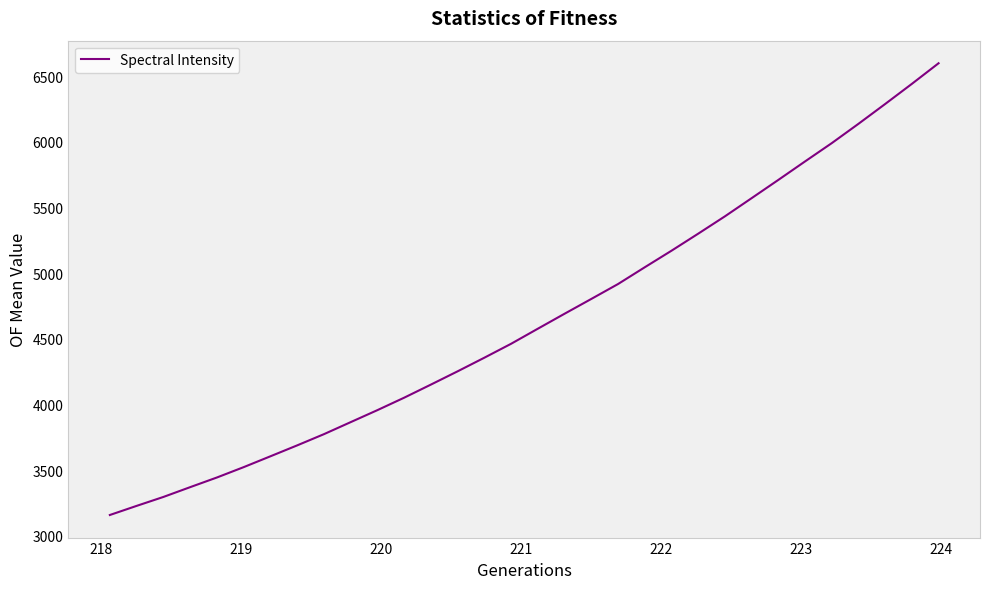

What is the average value?

4647.7